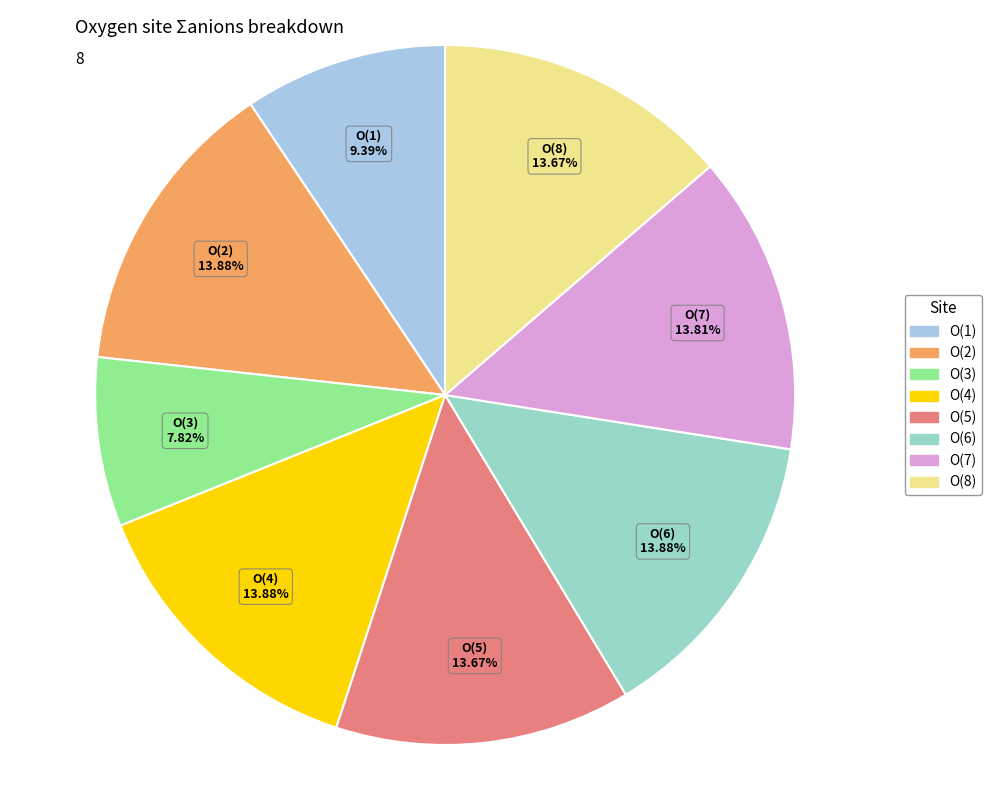

Between O(2) and O(3), which is larger?

O(2)